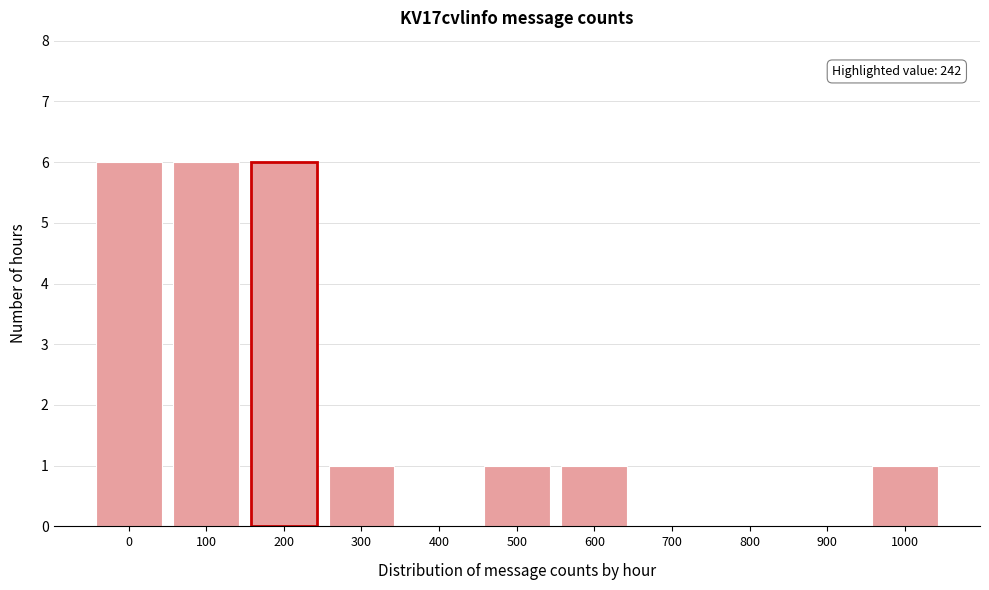

Which has a higher value, 600 or 400?

600